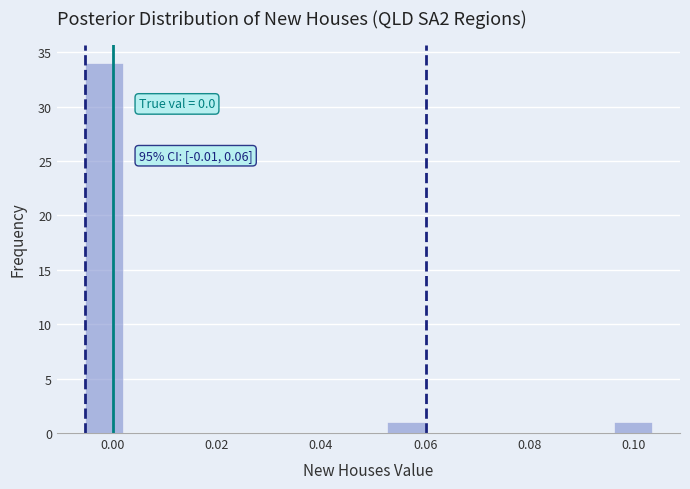

Around what value on the x-axis is the tallest bar? Give the approximate position of its centre, as read against the axis.

-0.002